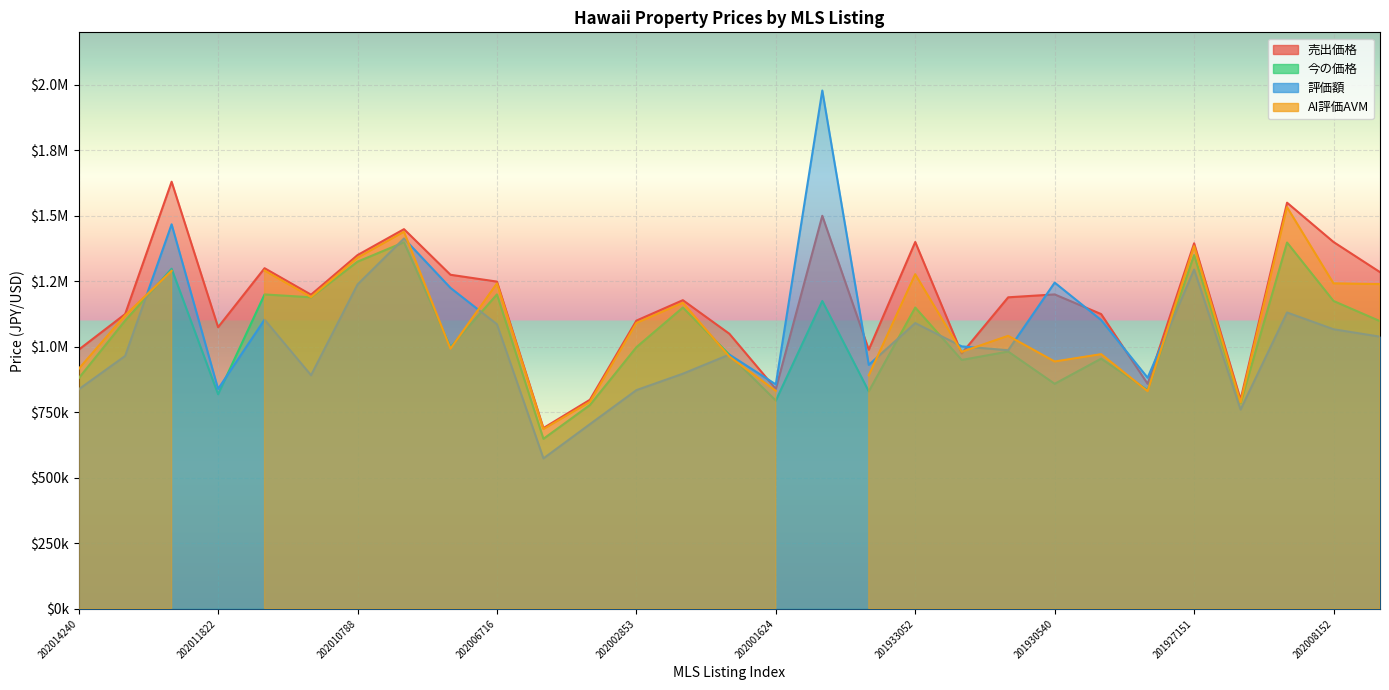

Is the value of 評価額 at 202011205 greater than the value of 今の価格 at 201926496?

Yes